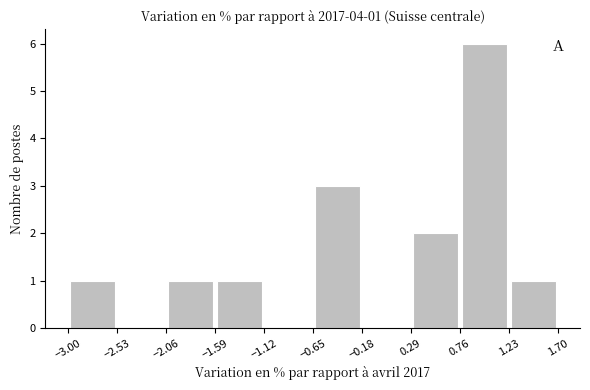

Which range on the x-axis has the tallest bar?

0.76 to 1.23